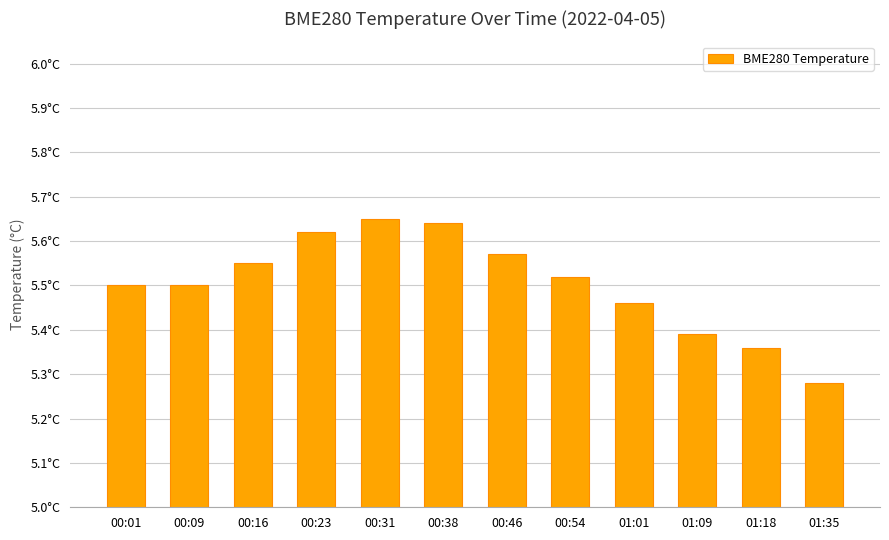

True or false: the data shows 9.1 at 00:31.

False